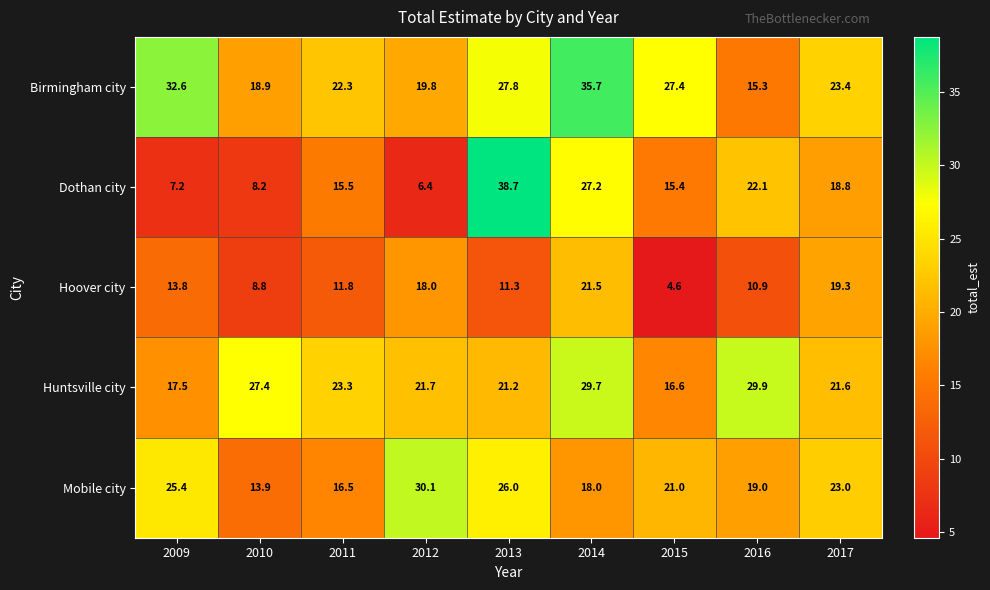

At how many categories does at least one series exceed 29?

5